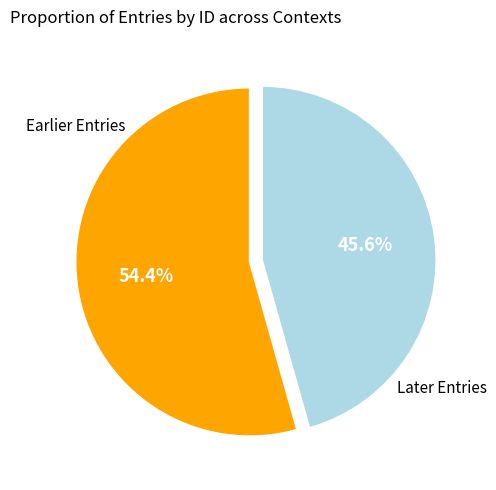

Does any single category account for the majority?

Yes